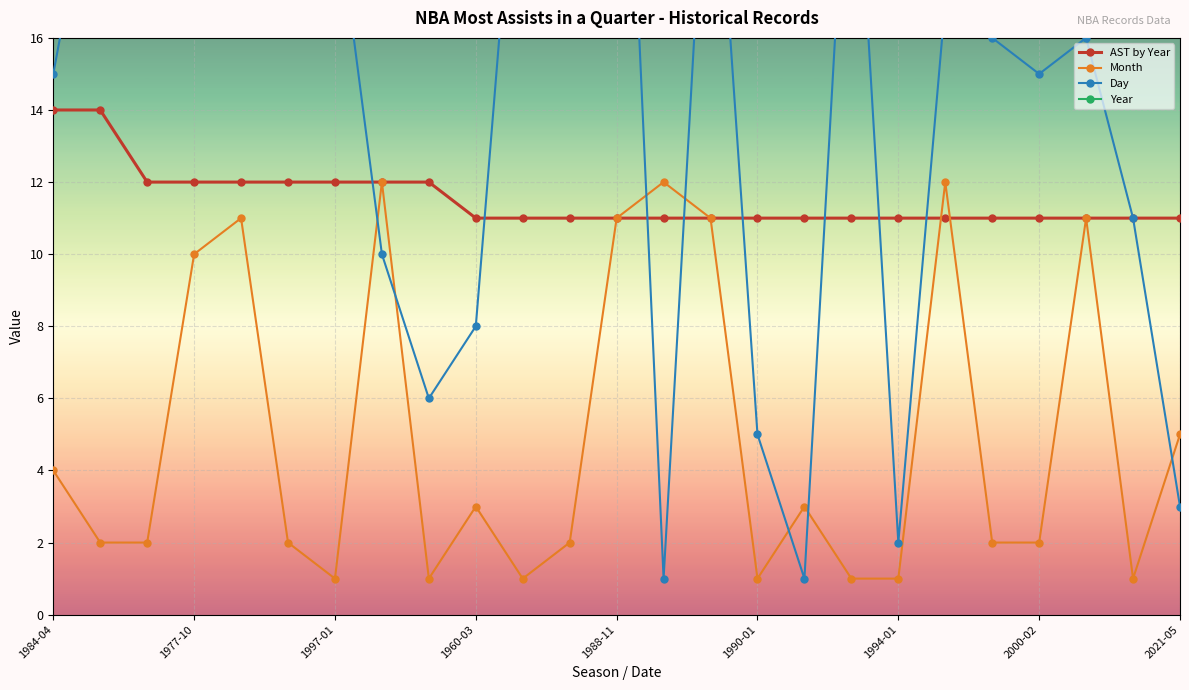

What are all the series names shown in the legend?

AST by Year, Month, Day, Year